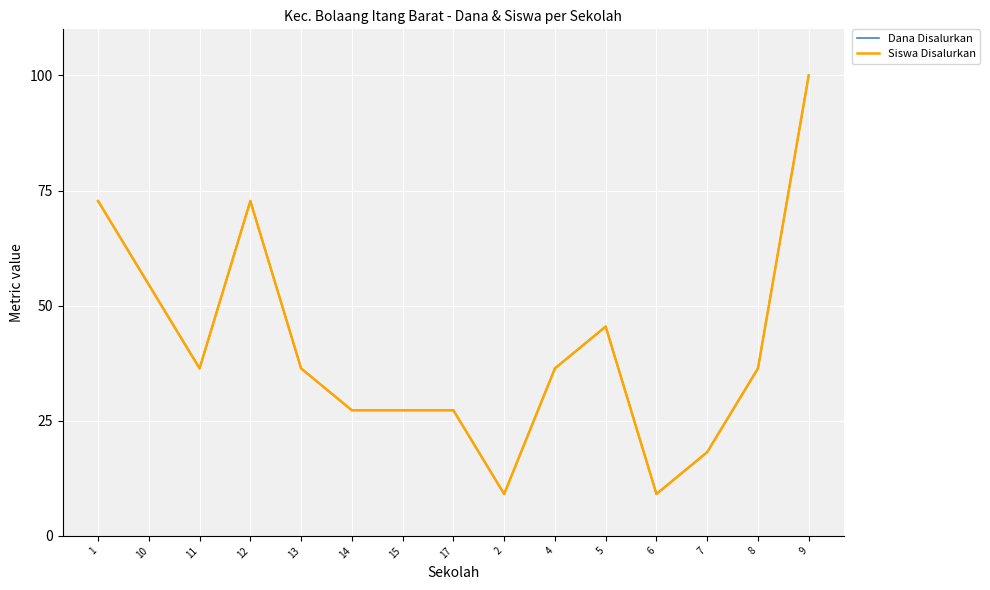

Which has a higher value, 12 or 5?

12